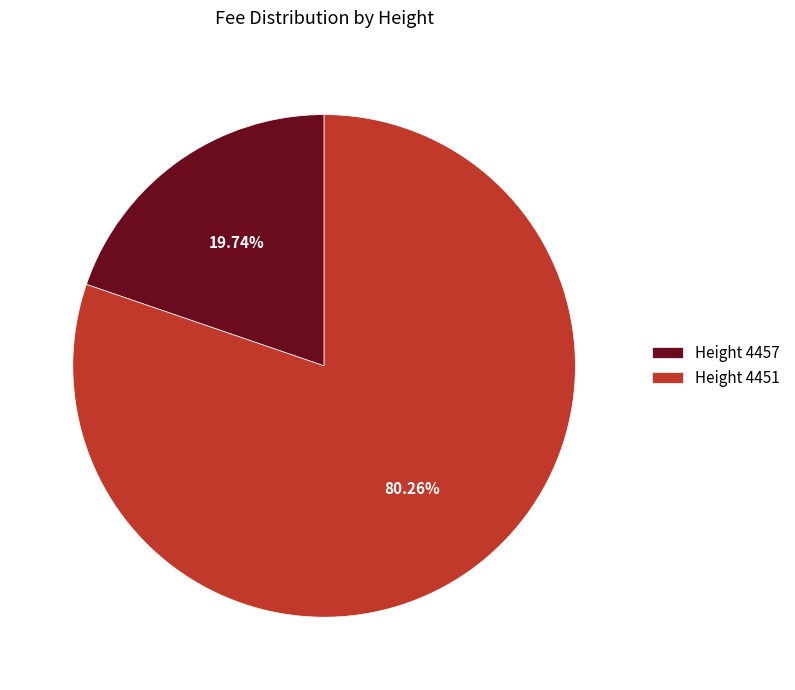

Do Height 4451 and Height 4457 together represent more than half of the pie?

Yes